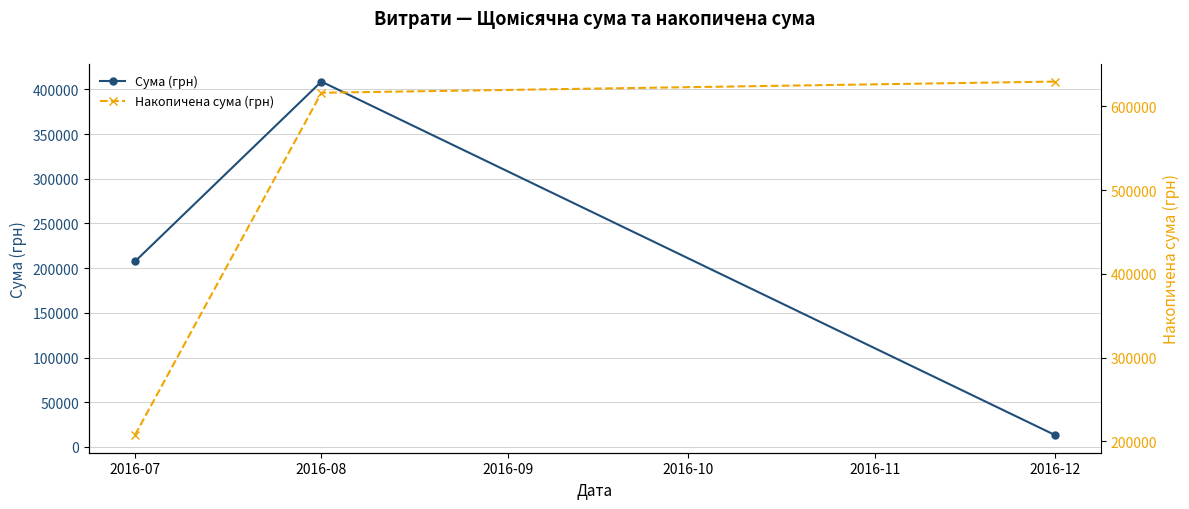

How many data points does each series have?

3